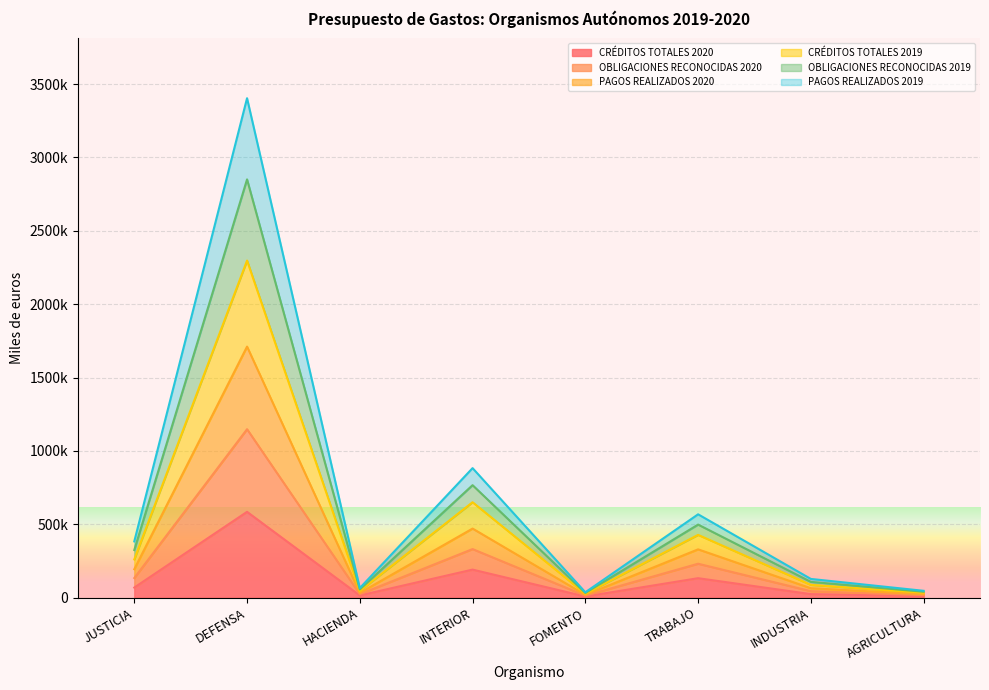

At which label does OBLIGACIONES RECONOCIDAS 2020 reach its minimum?

FOMENTO